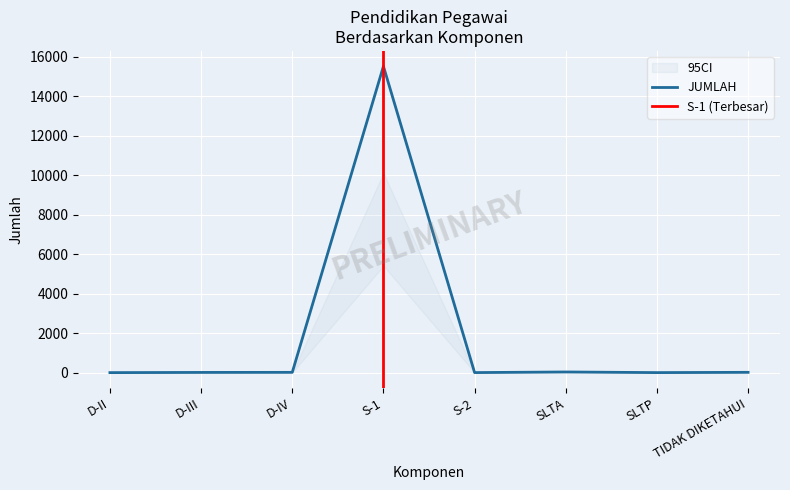

What is the maximum value for JUMLAH?

15525